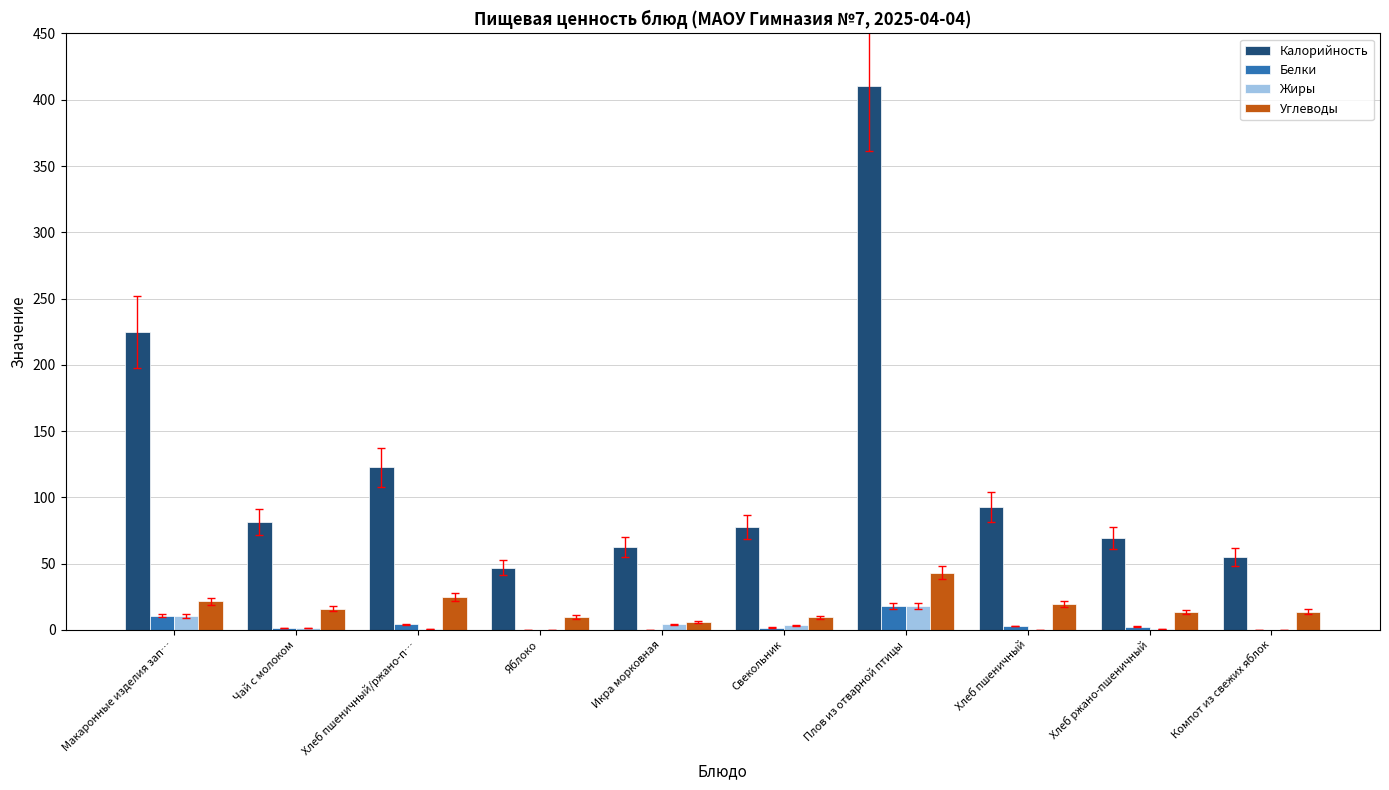

Does the chart contain stacked bars?

No